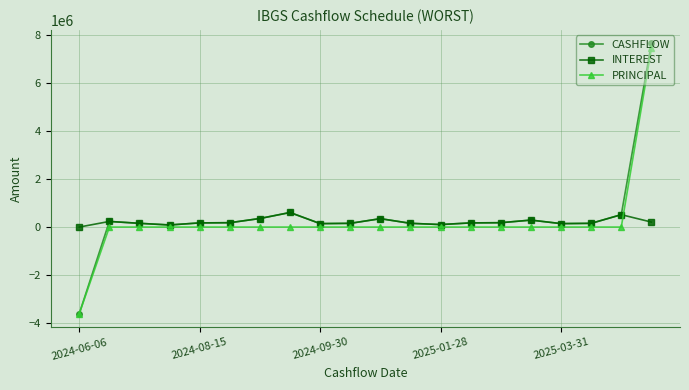

Which series has the widest spread of values?

CASHFLOW